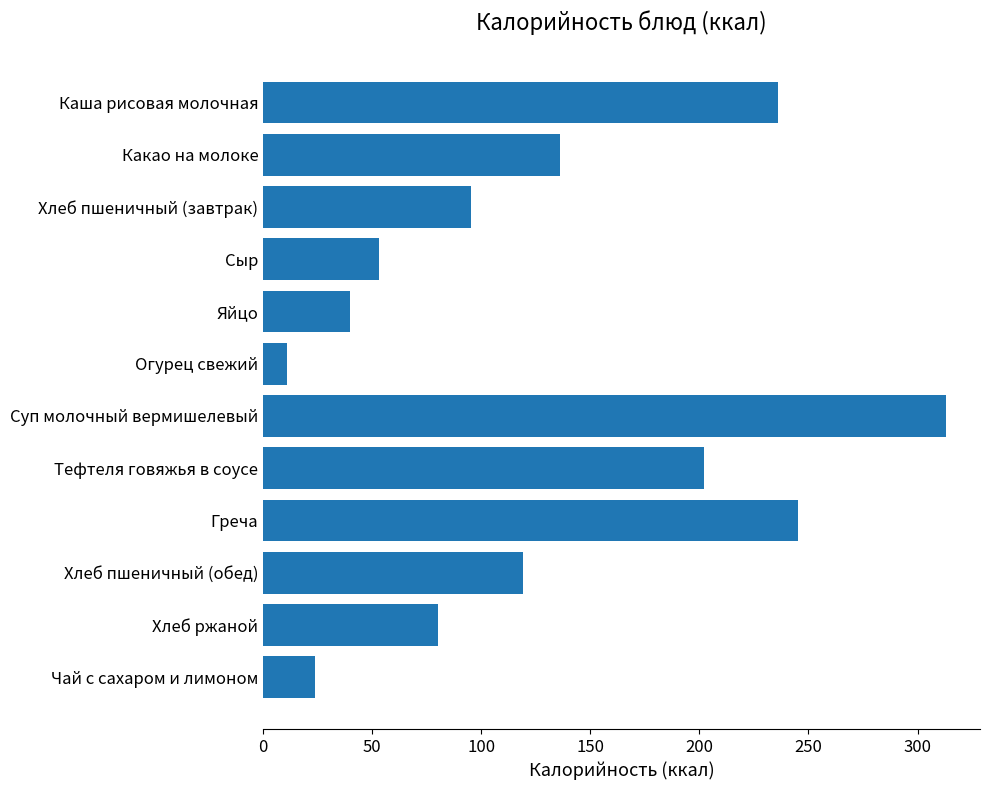

Are the bars horizontal?

Yes